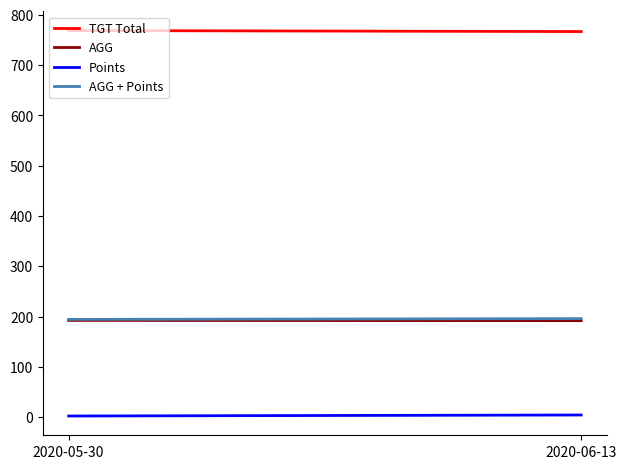

What is the greatest value displayed?

769.0